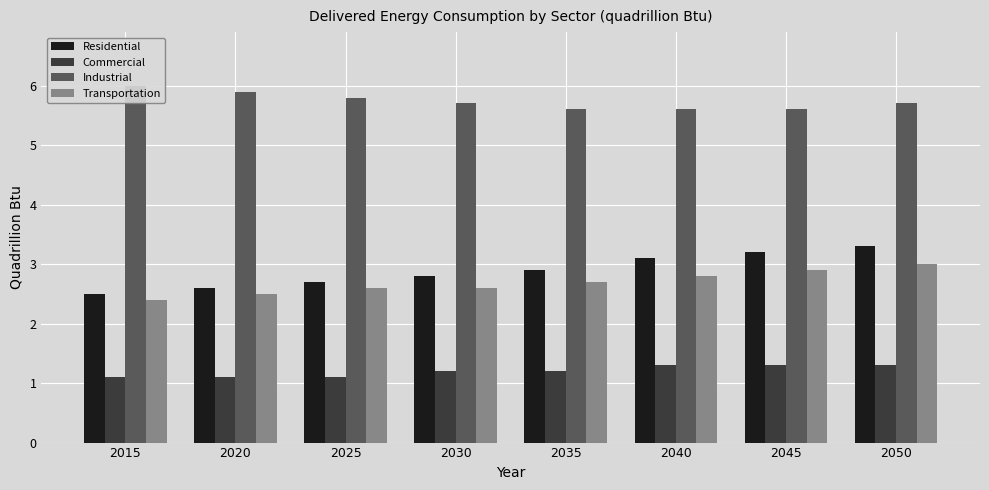

Which series has the largest total across all categories?

Industrial